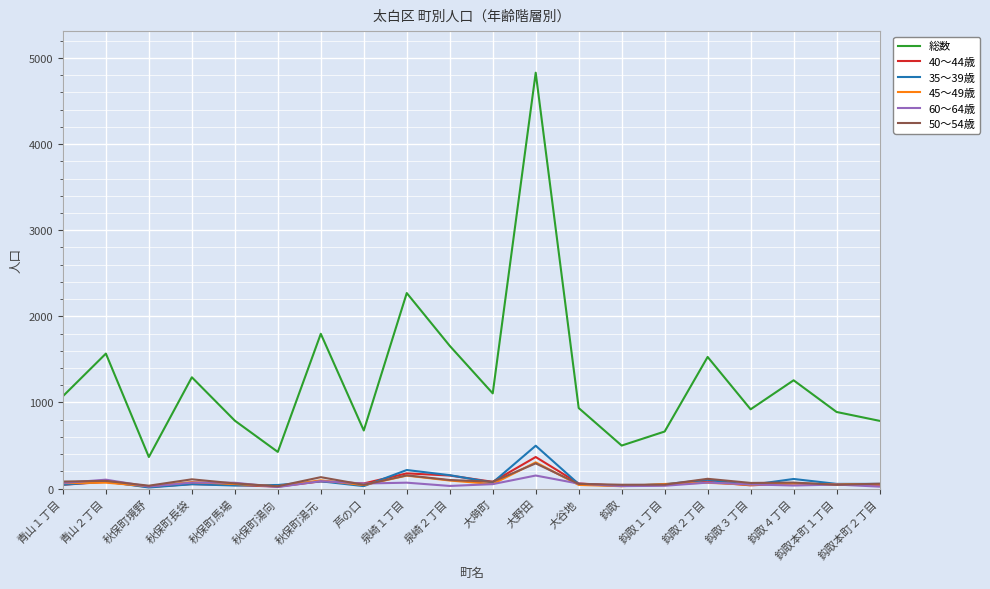

What are all the series names shown in the legend?

総数, 40～44歳, 35～39歳, 45～49歳, 60～64歳, 50～54歳